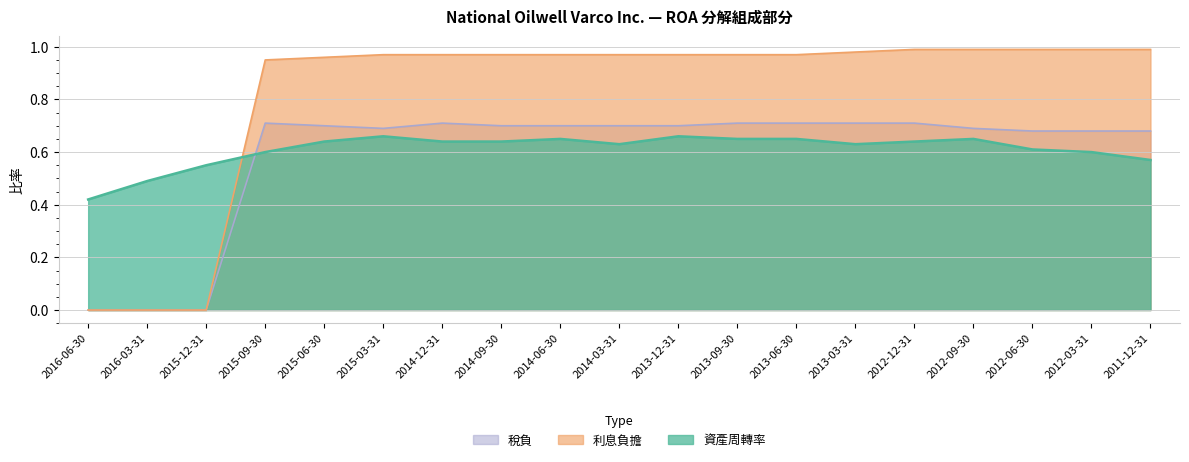

How many lines are shown in the chart?

3